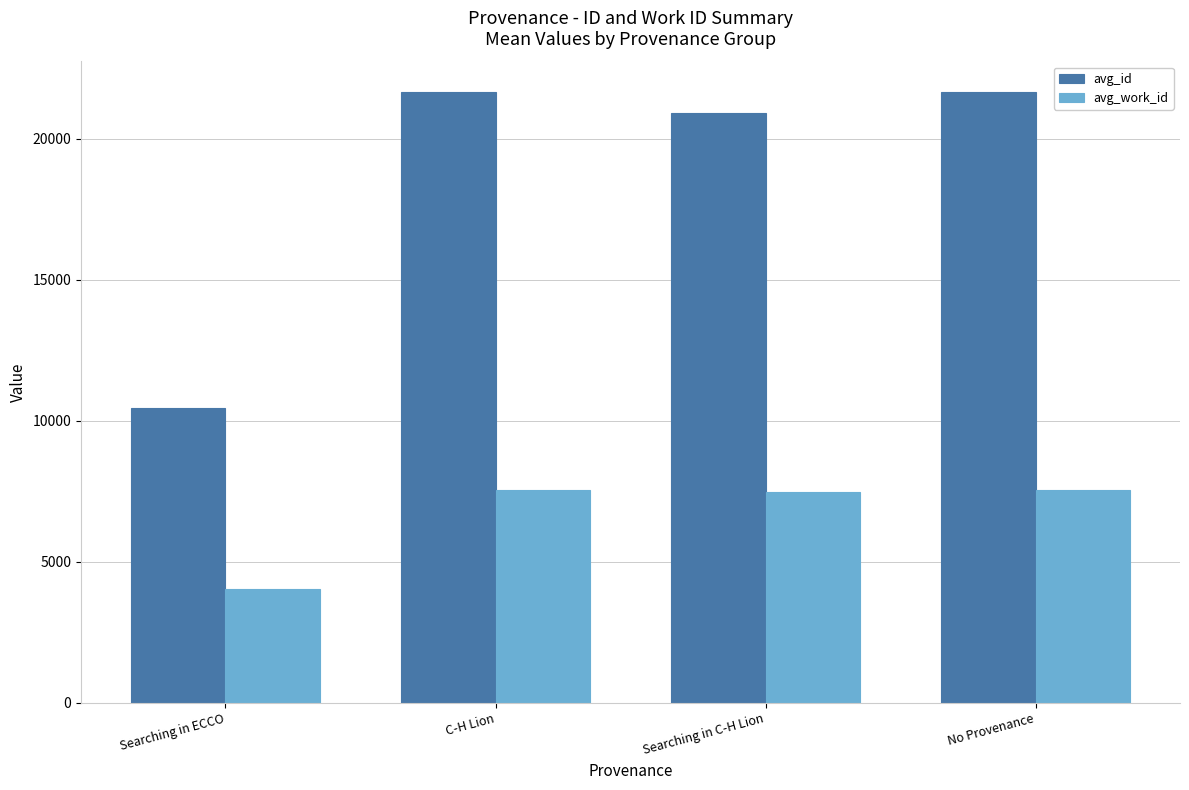

What is the smallest value displayed?

4035.0